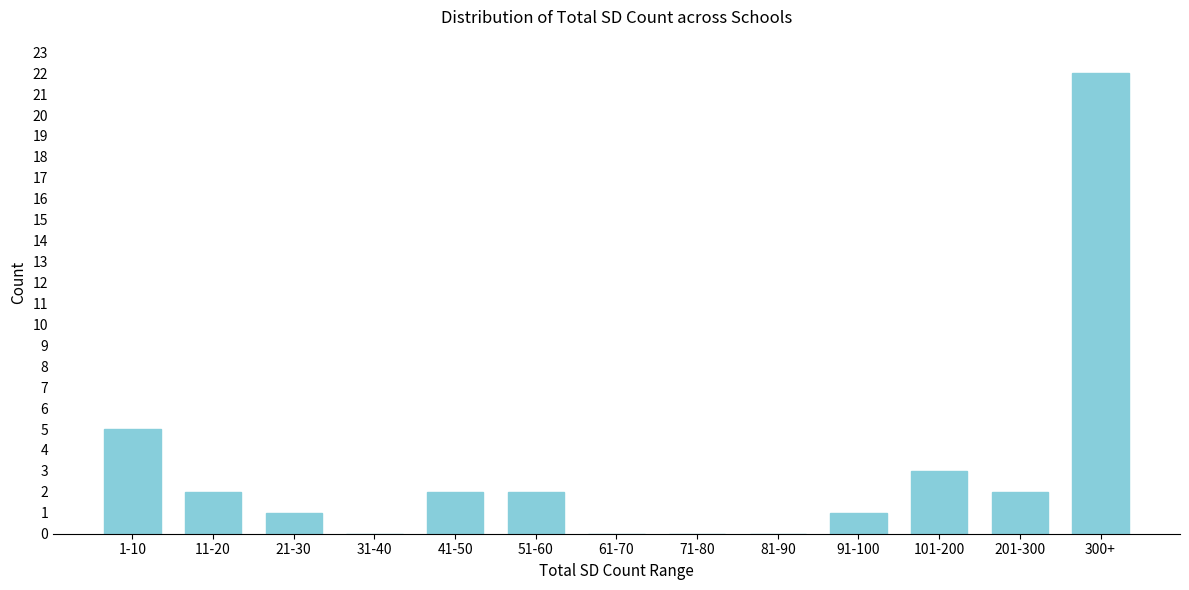

Reading left to right, what are all the values shown in this chart?

1-10=5	11-20=2	21-30=1	31-40=0	41-50=2	51-60=2	61-70=0	71-80=0	81-90=0	91-100=1	101-200=3	201-300=2	300+=22